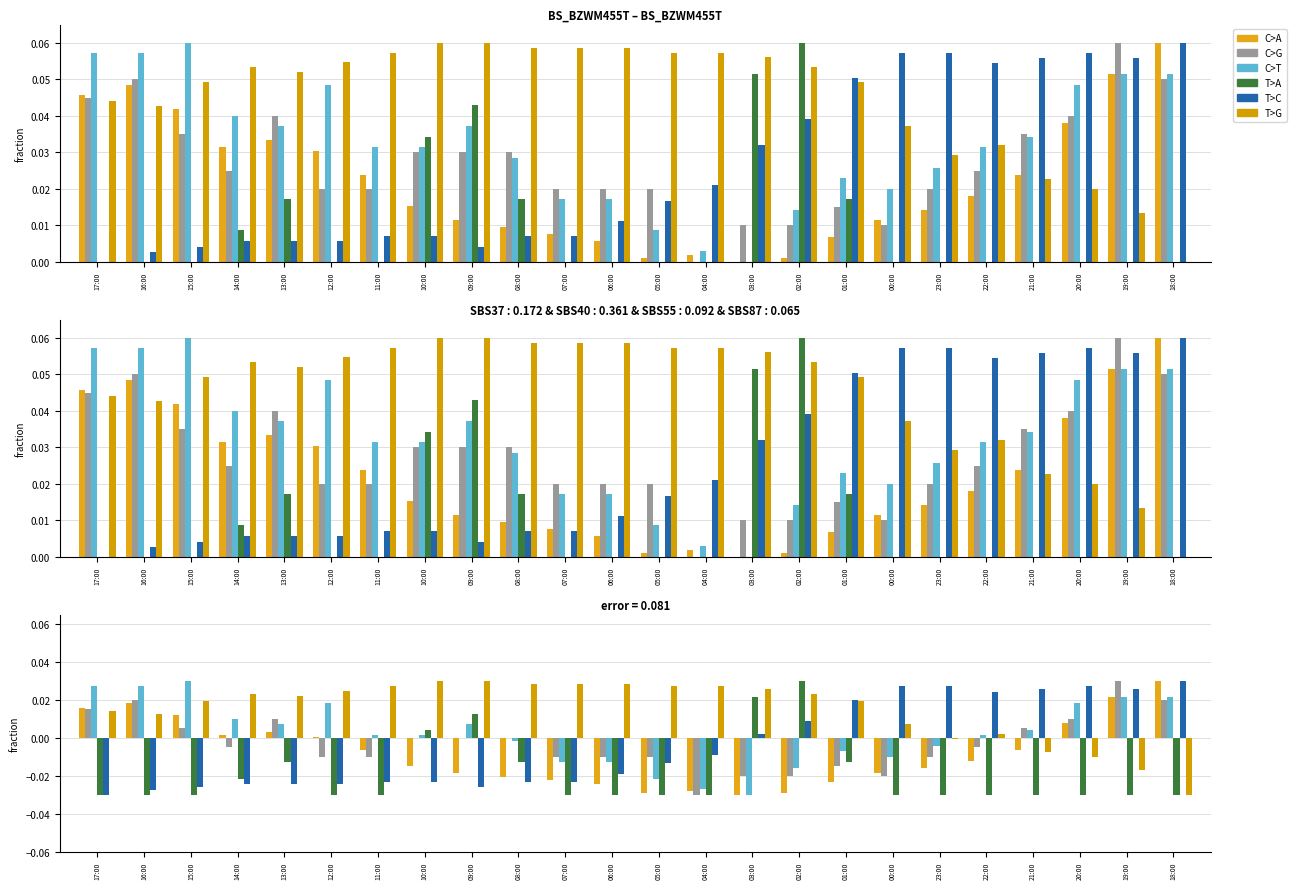

List the series in order of their peak value, highest first.

T>A, C>G, C>T, T>G, C>A, T>C